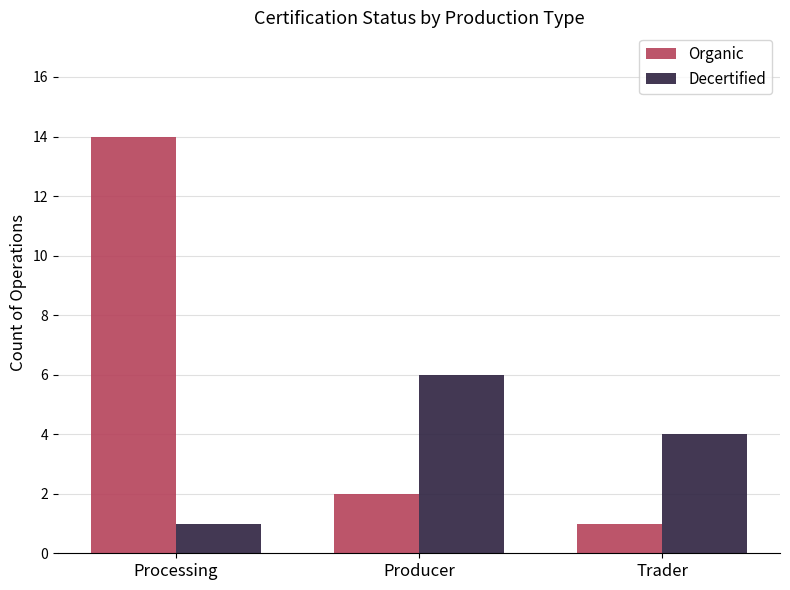

What is the greatest value displayed?

14